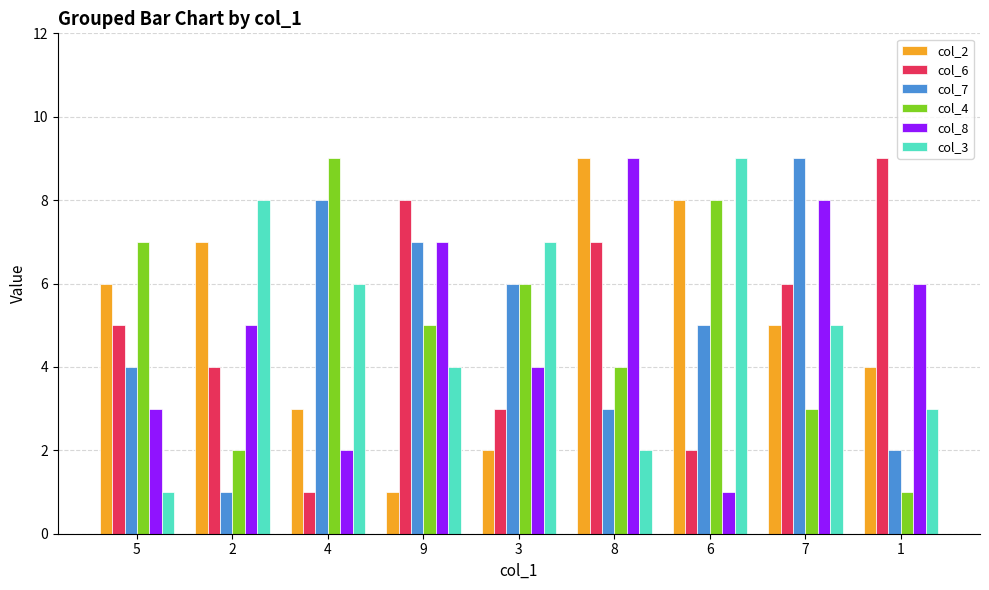

True or false: col_7 has a value of 1 at 1.

False